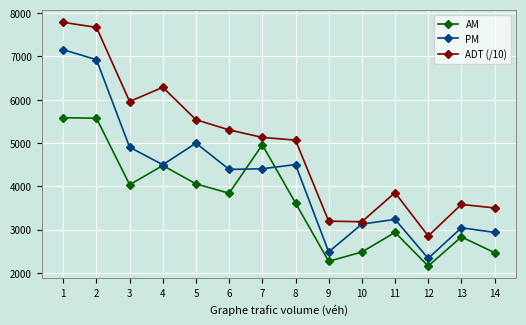

What value does the ADT (/10) series have at 13?

3581.5